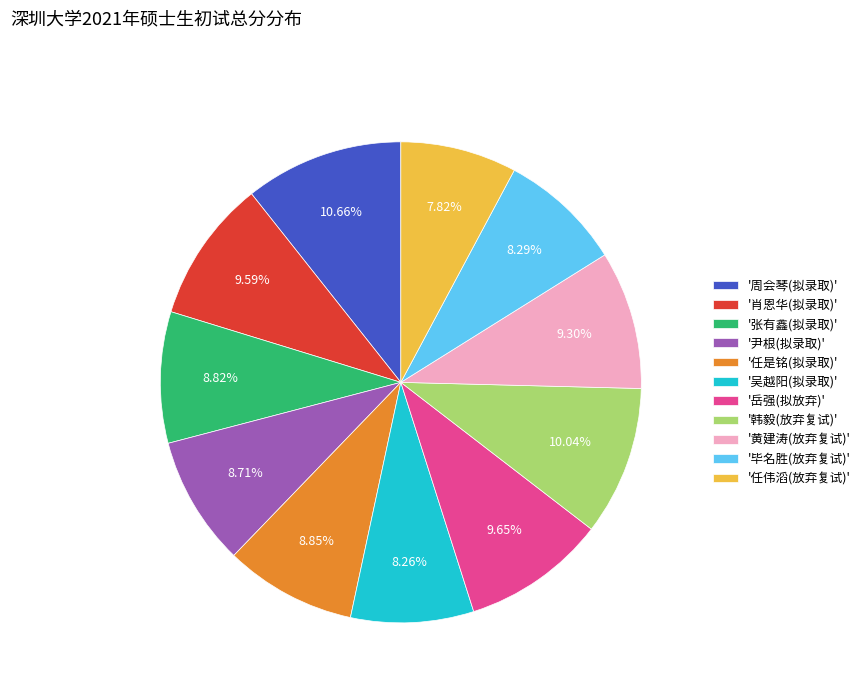

Does any single category account for the majority?

No